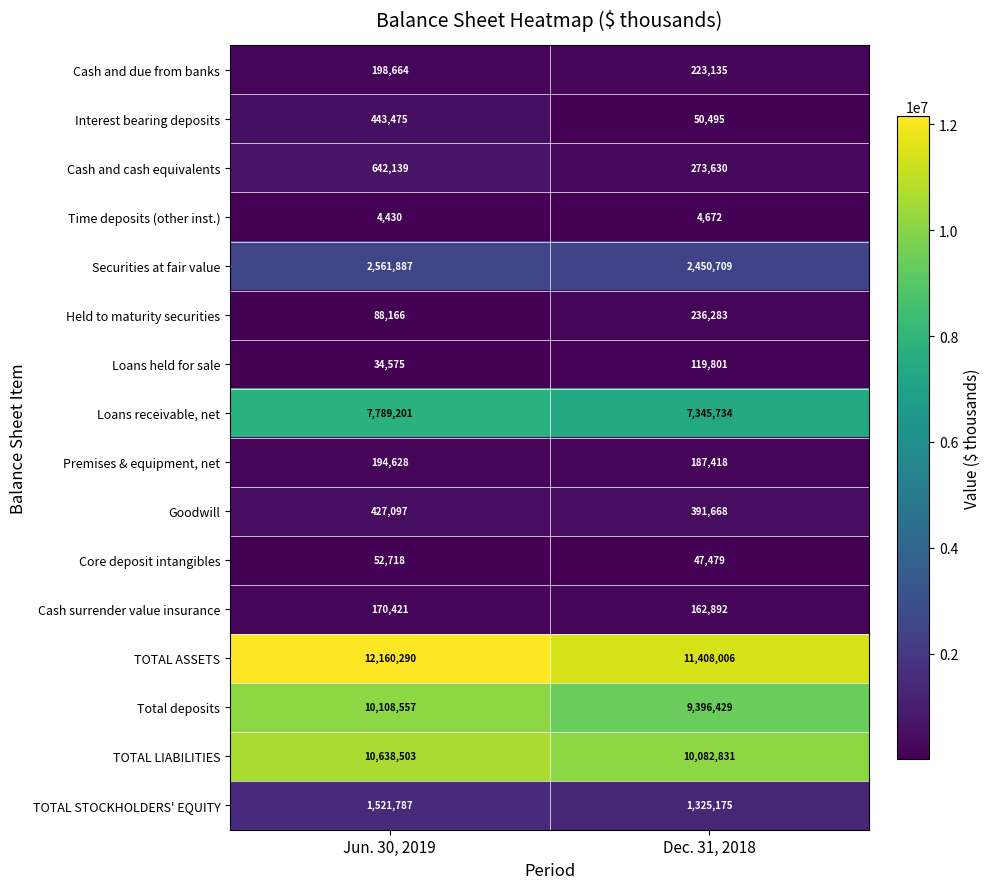

What is the difference between the maximum and minimum values in the Cash and due from banks series?

24471